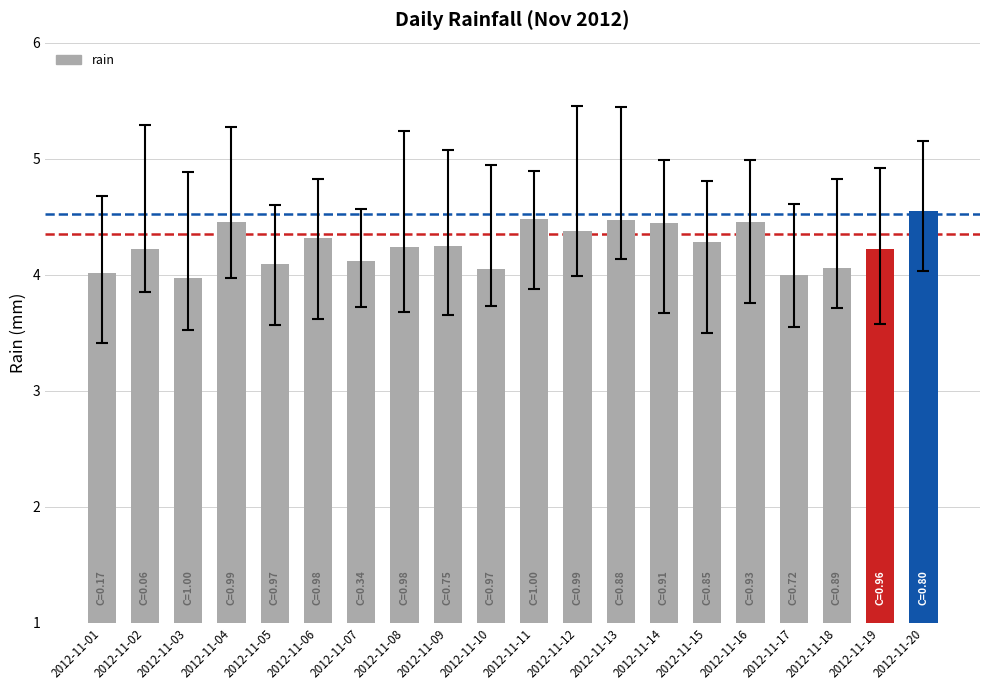

What is the change in value from 2012-11-03 to 2012-11-16?

+0.5